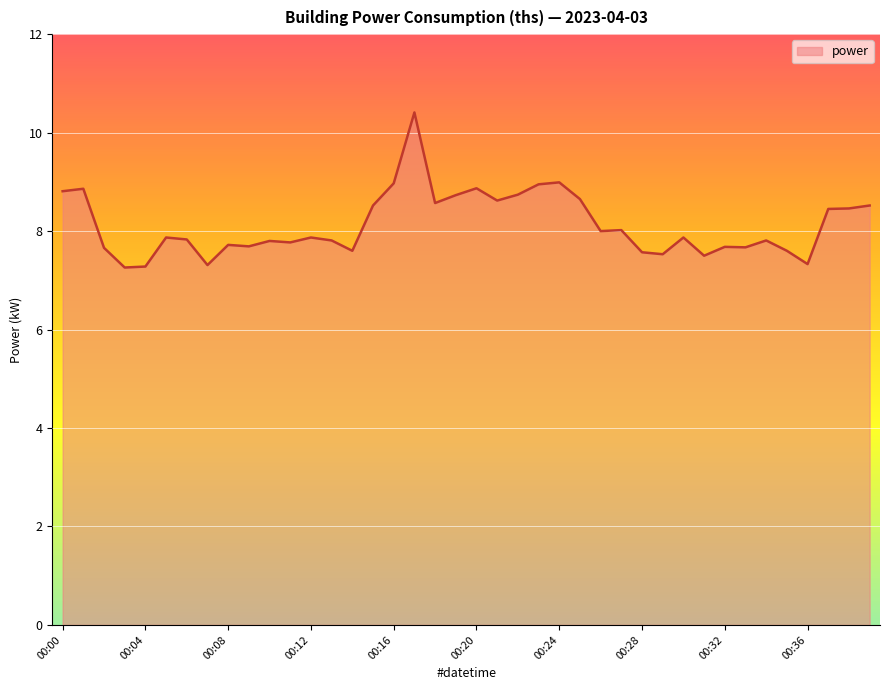

What is the maximum value shown in the chart?

10.4